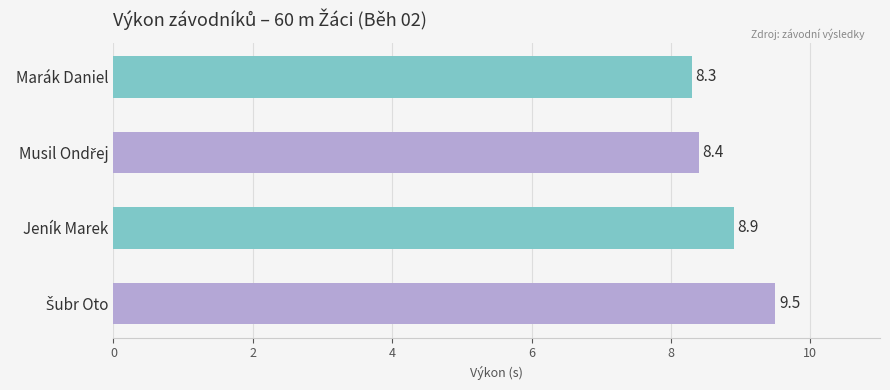

What is the minimum value shown in the chart?

8.3